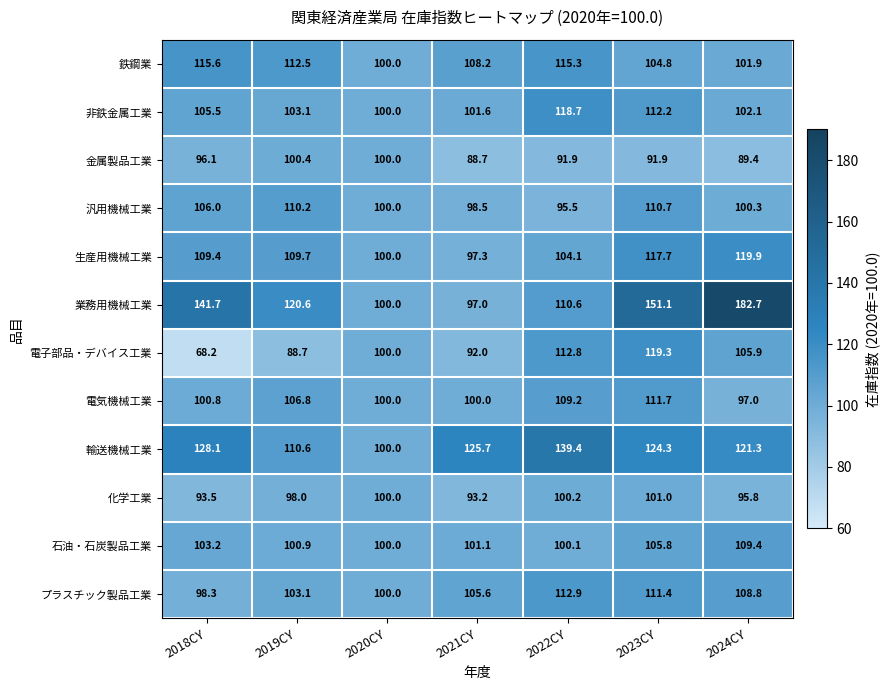

List the labels in order of 業務用機械工業 value, largest first.

2024CY, 2023CY, 2018CY, 2019CY, 2022CY, 2020CY, 2021CY